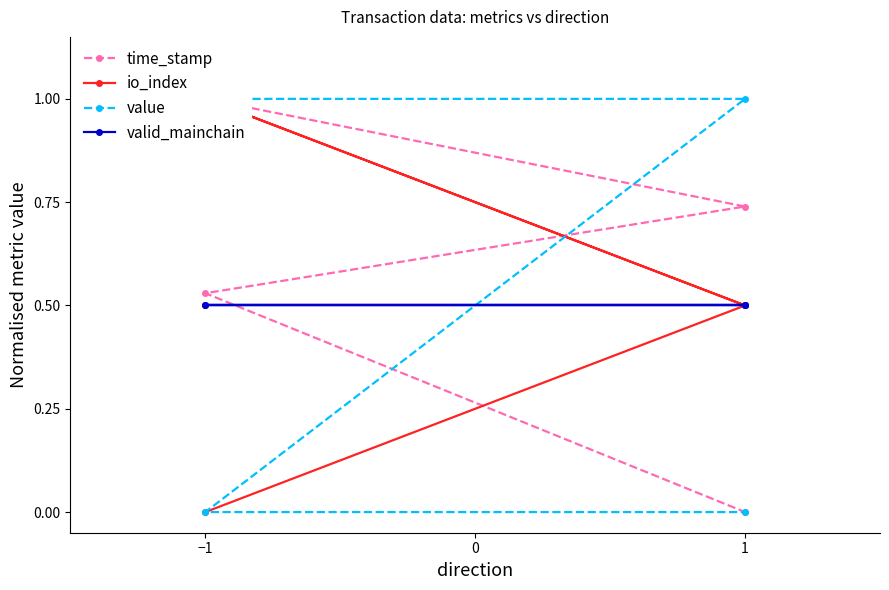

How many interior local peaks does the io_index series have?

1